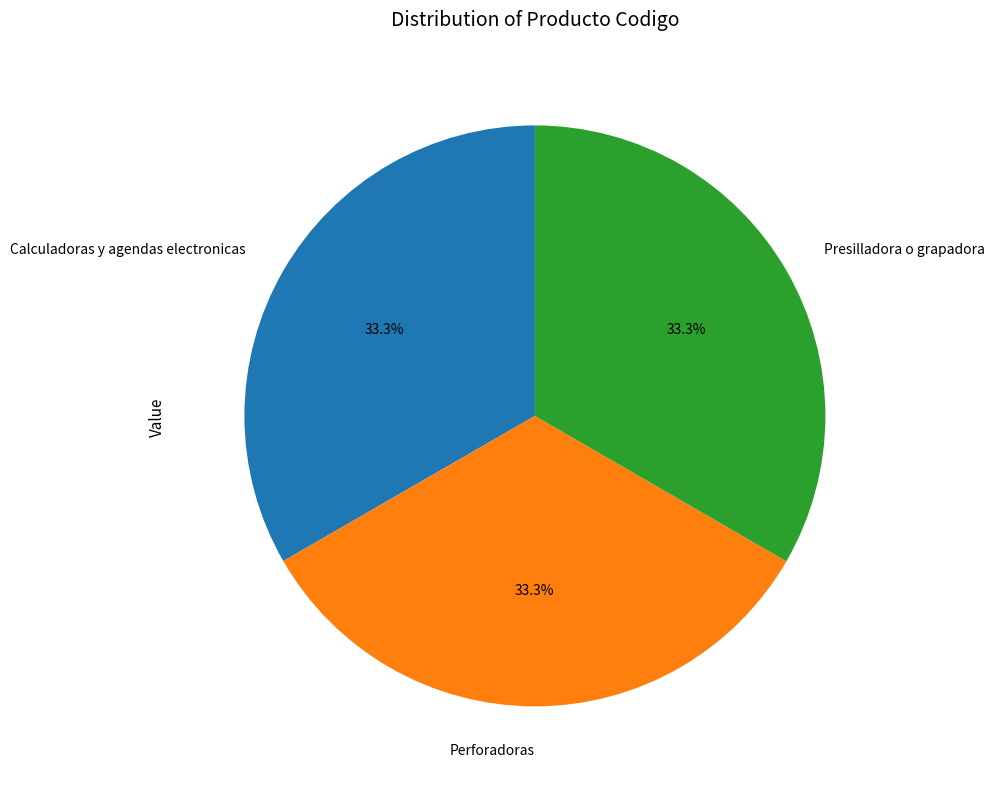

Does Calculadoras y agendas electronicas account for over 50% of the chart?

No